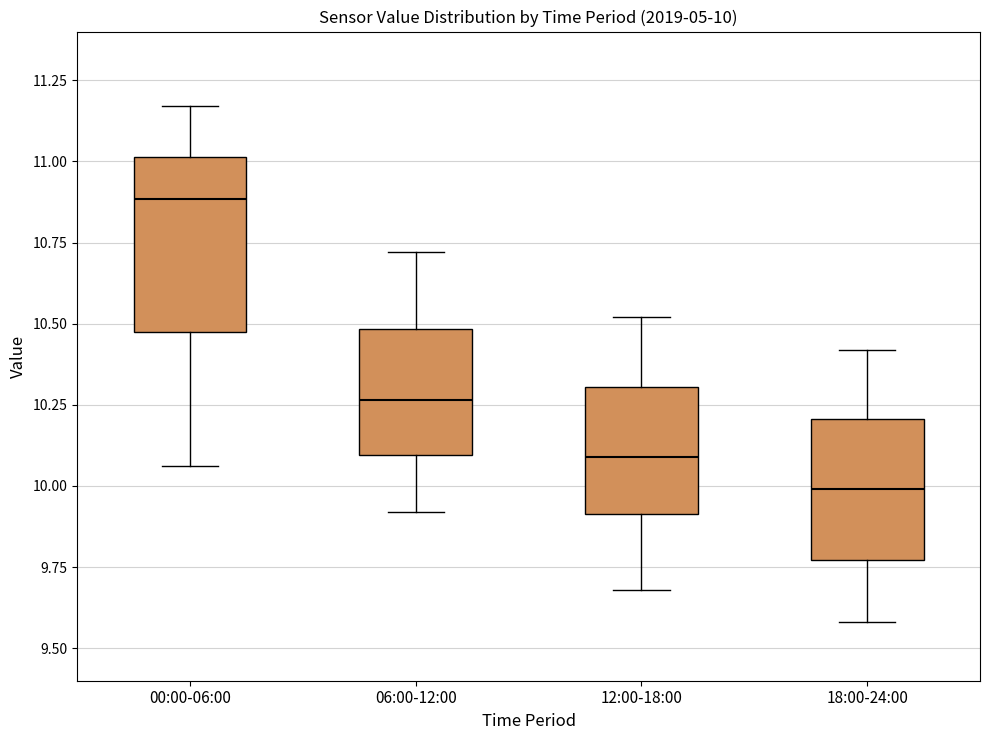

Which box has the lowest median line?

18:00-24:00